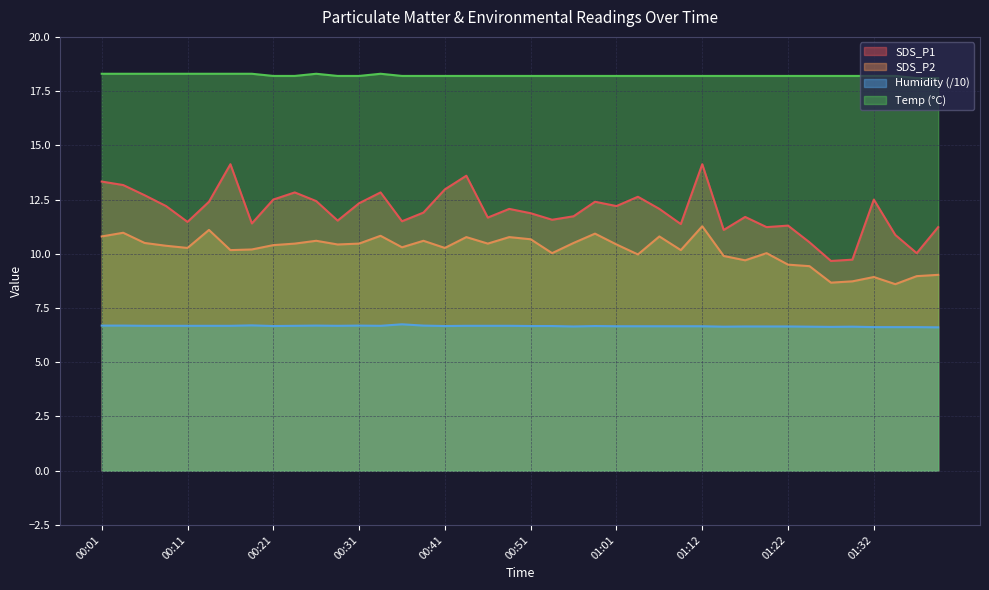

Where is the first local minimum for SDS_P1?

00:11